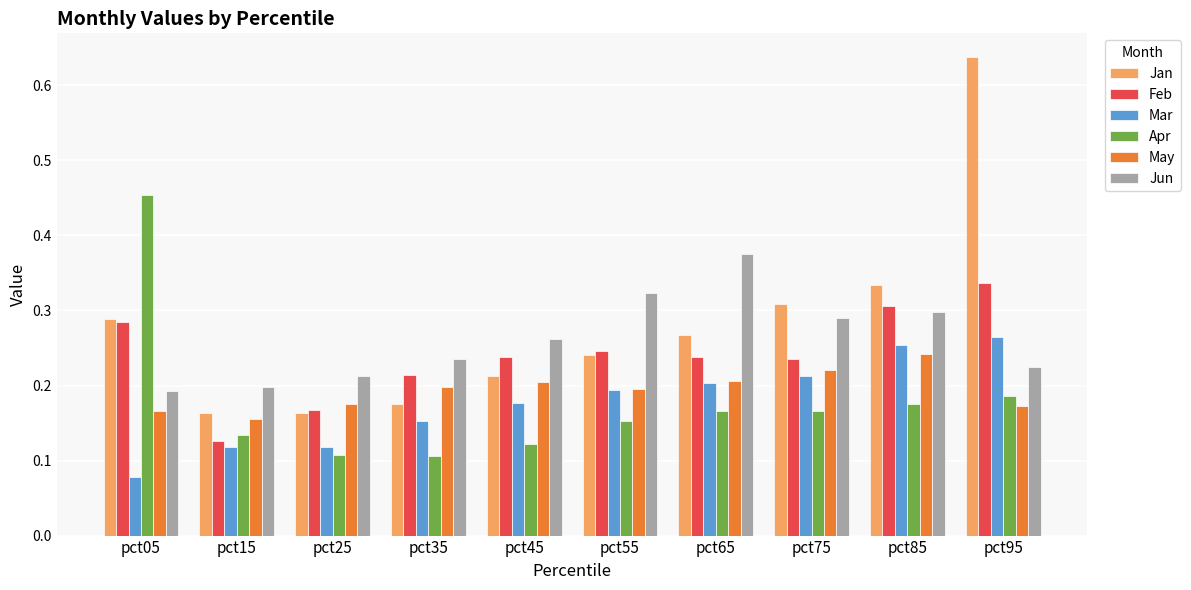

Where is Mar nearest to the value 0?

pct05